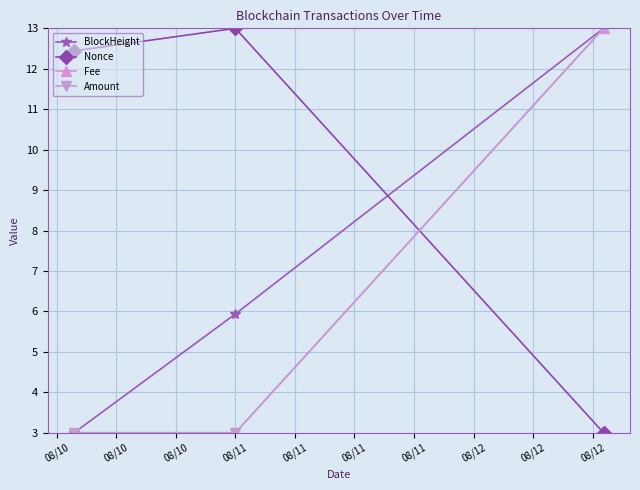

Reading right to left, list all the values displayed in this chart.

BlockHeight: 13.0	5.9	3.0
Nonce: 3.0	13.0	12.4
Fee: 13.0	3.0	3.0
Amount: 13.0	3.0	3.0